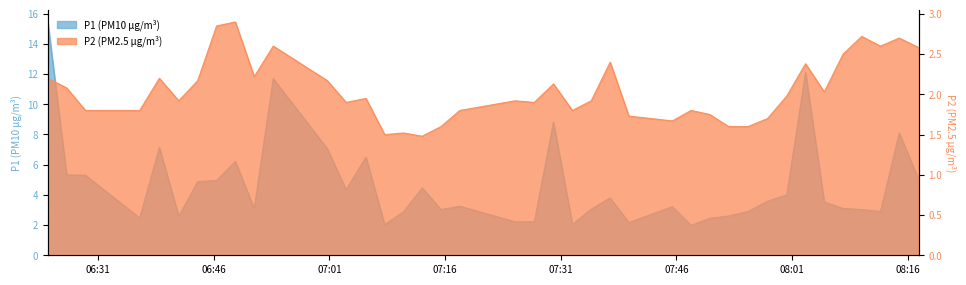

At which category does P2 reach its first local valley?

2022-09-12T06:41:28